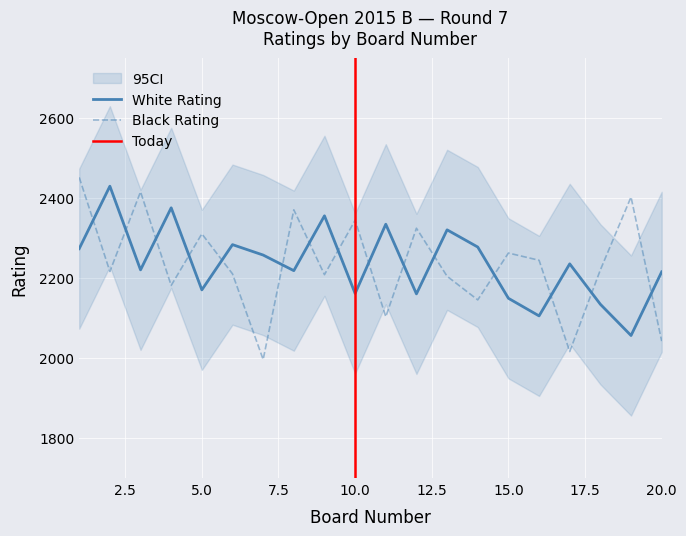

How many data points in White Rating are less than 2235?

10